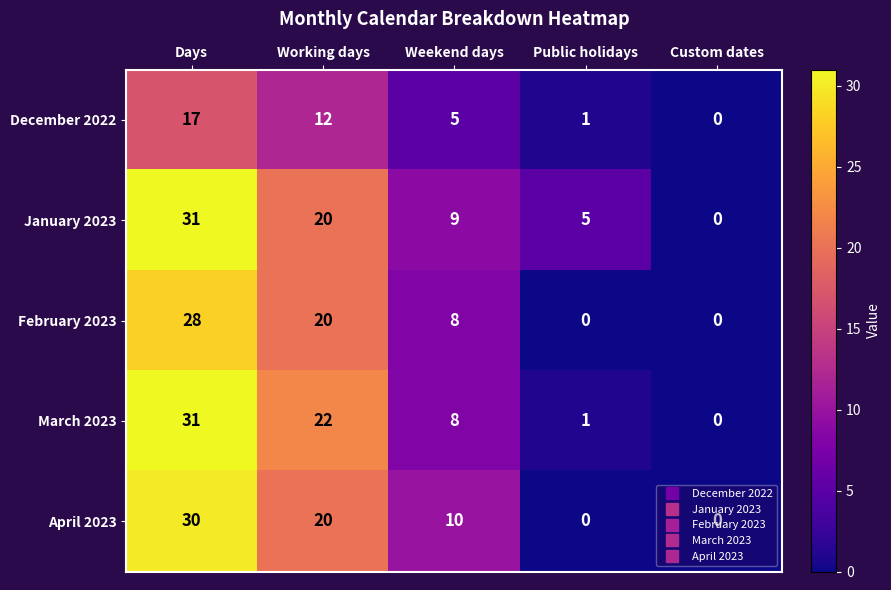

Is the value of March 2023 at Weekend days greater than the value of January 2023 at Working days?

No